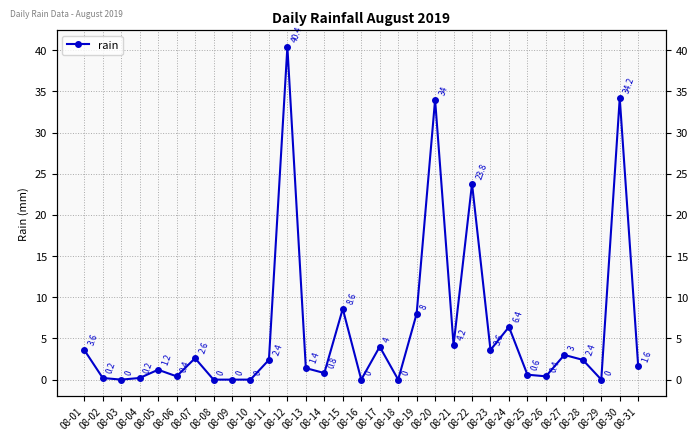

Rank the categories by value from highest to lowest.

08-12, 08-30, 08-20, 08-22, 08-15, 08-19, 08-24, 08-21, 08-17, 08-01, 08-23, 08-27, 08-07, 08-11, 08-28, 08-31, 08-13, 08-05, 08-14, 08-25, 08-06, 08-26, 08-02, 08-04, 08-03, 08-08, 08-09, 08-10, 08-16, 08-18, 08-29